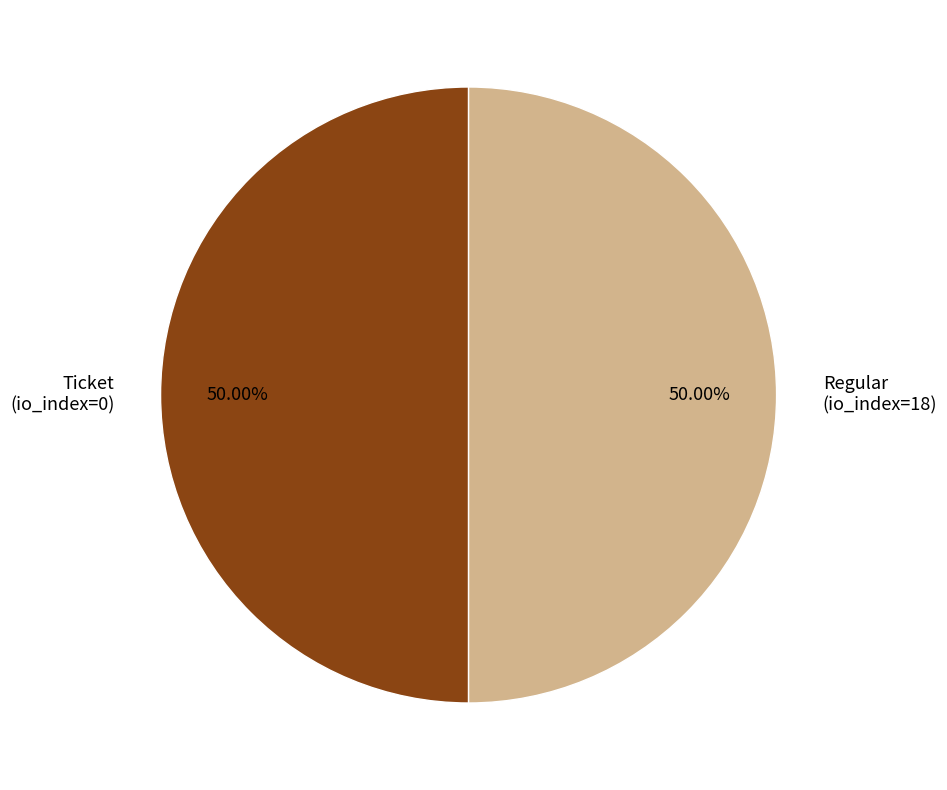

Is the sum of Ticket (io_index=0) and Regular (io_index=18) greater than half?

Yes